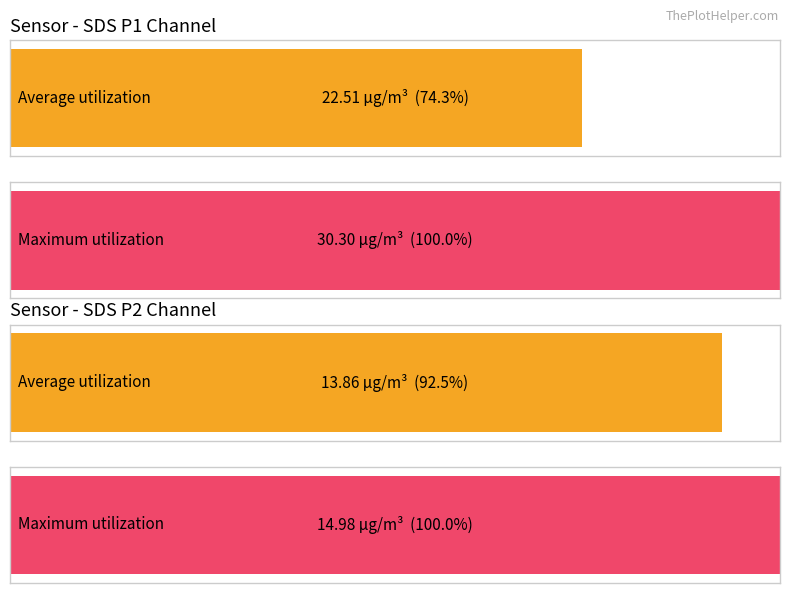

Rank the series at SDS_P1 from highest to lowest value.

Maximum utilization, Average utilization